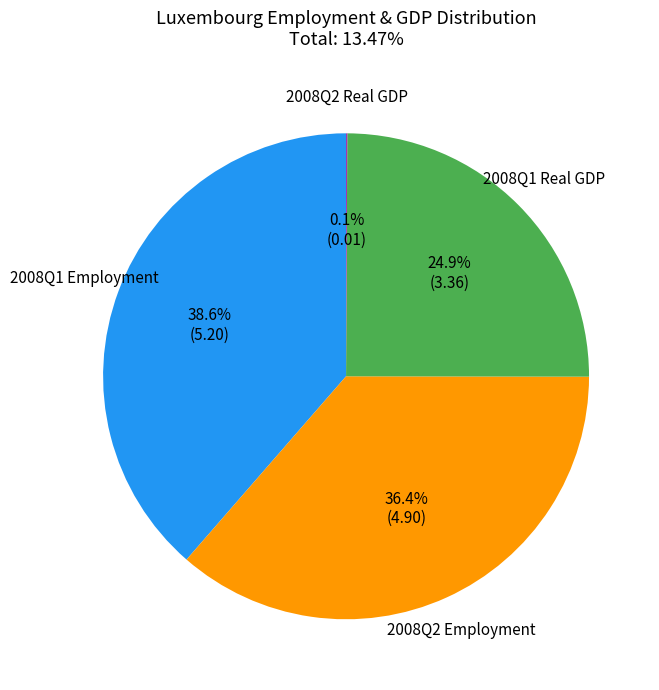

Does any single category account for the majority?

No